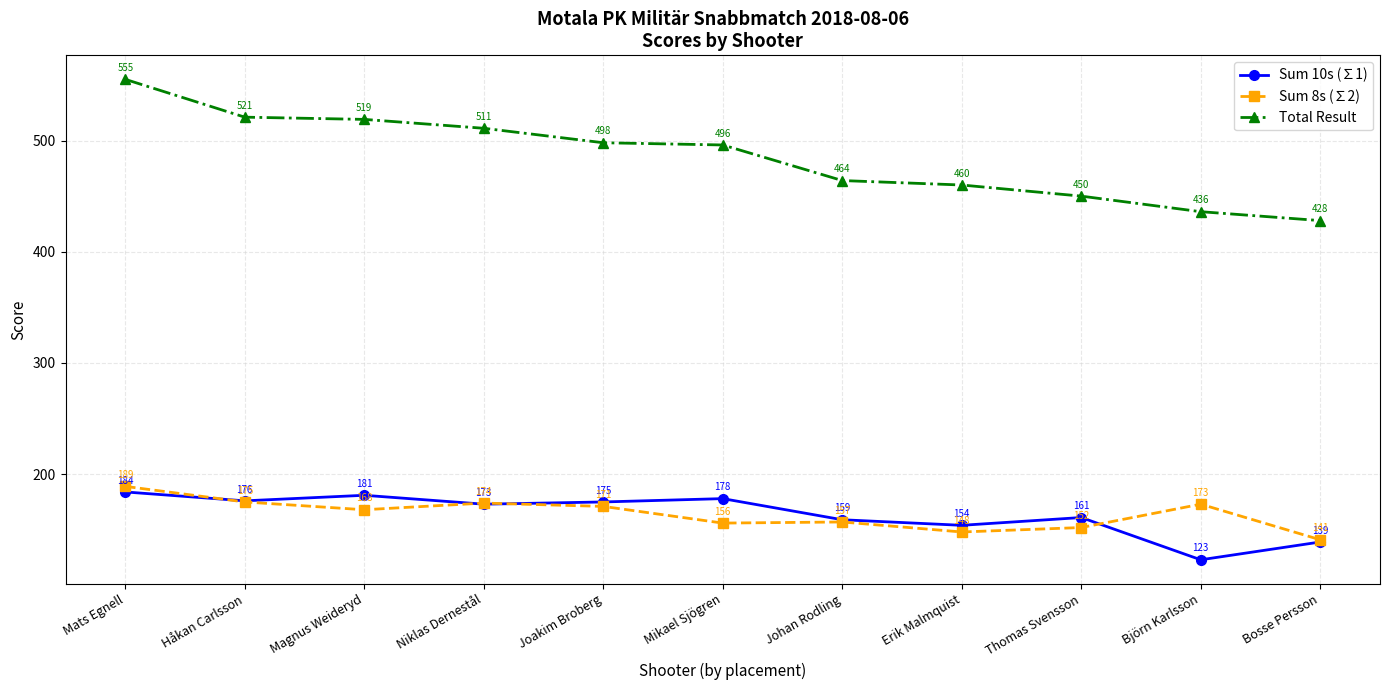

The value of Sum 8s (∑2) at Johan Rodling is 157. True or false?

True